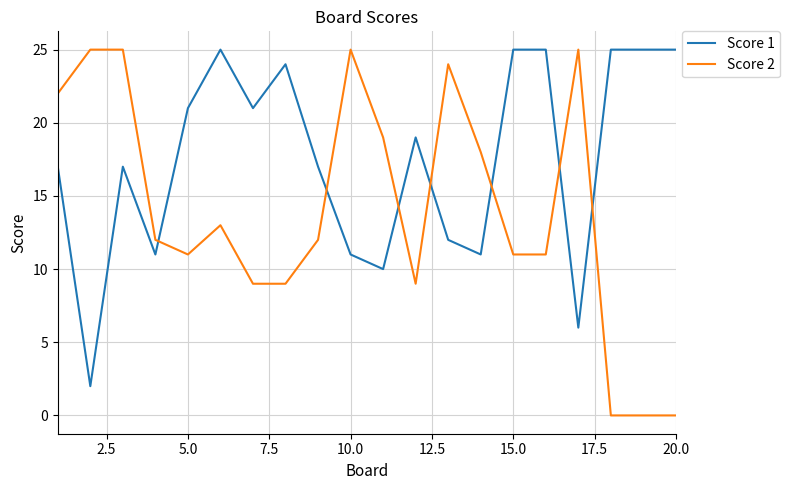

Which series has the widest spread of values?

Score 2